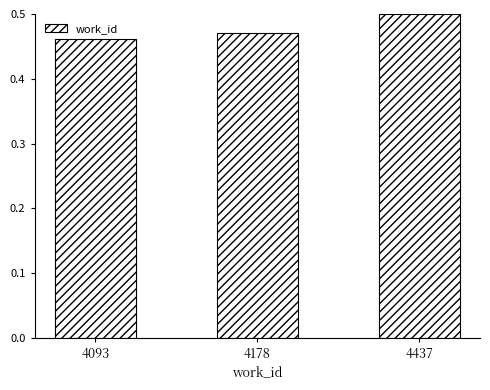

The chart shows a value of 0.5 at 4178. True or false?

True